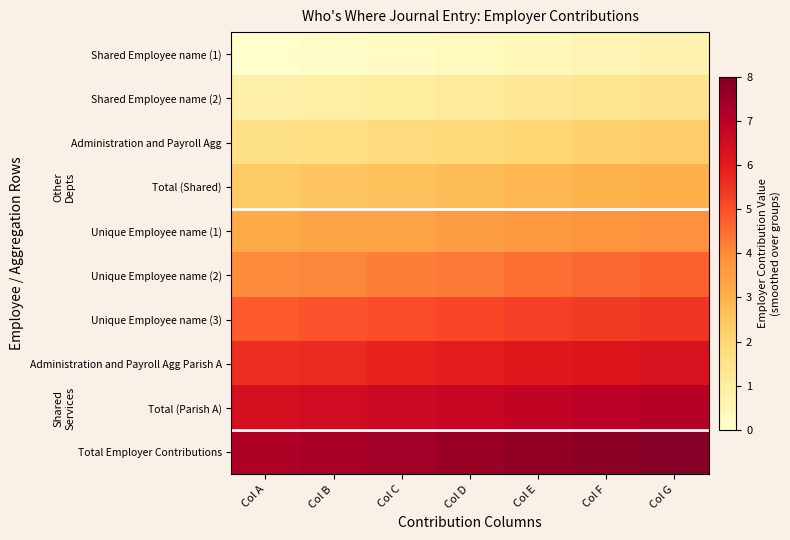

What is the spread (max minus min) of values at Col C?

7.2